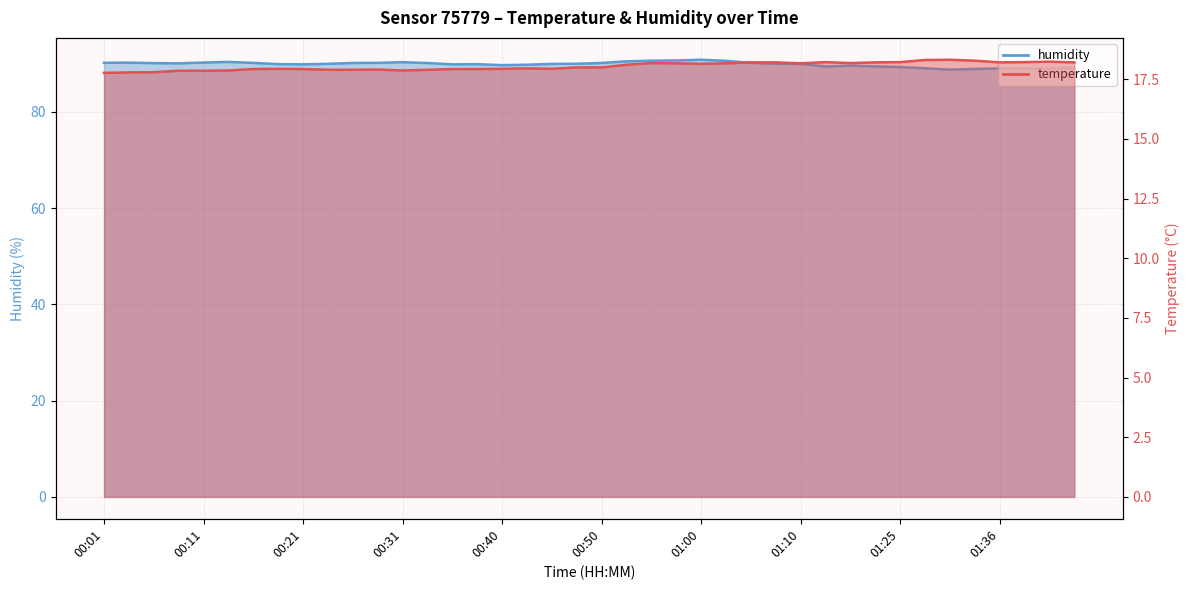

What position from the right is 00:33?

27